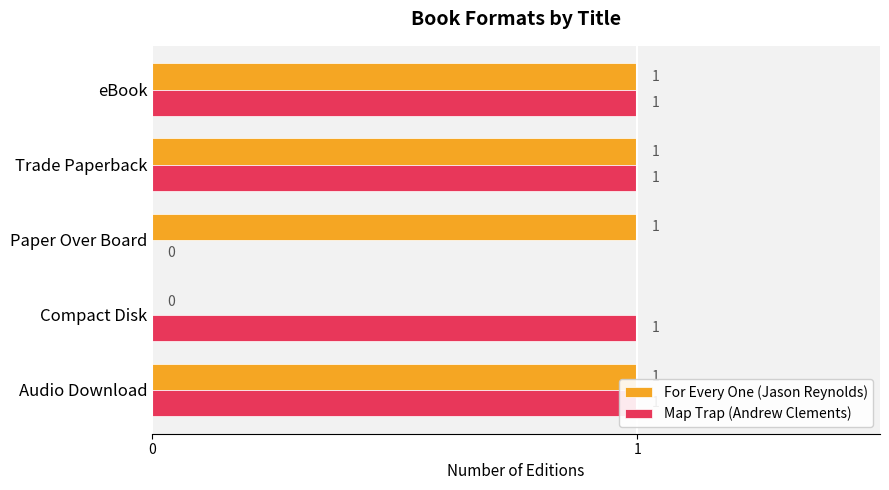

Reading left to right, list all the values displayed in this chart.

For Every One (Jason Reynolds): 1	0	1	1	1
Map Trap (Andrew Clements): 1	1	0	1	1